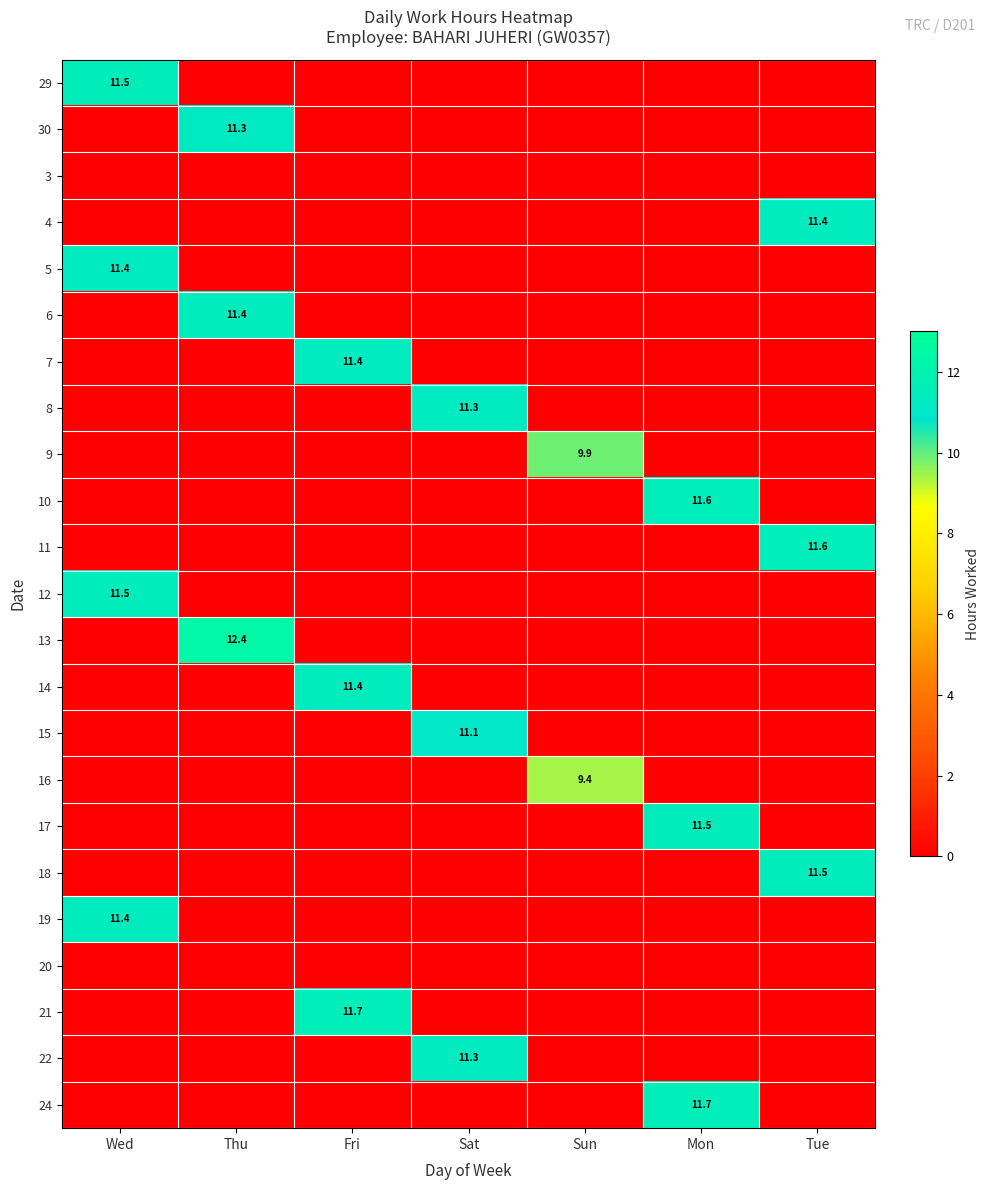

The 24 series shows 3.0 at Mon. True or false?

False